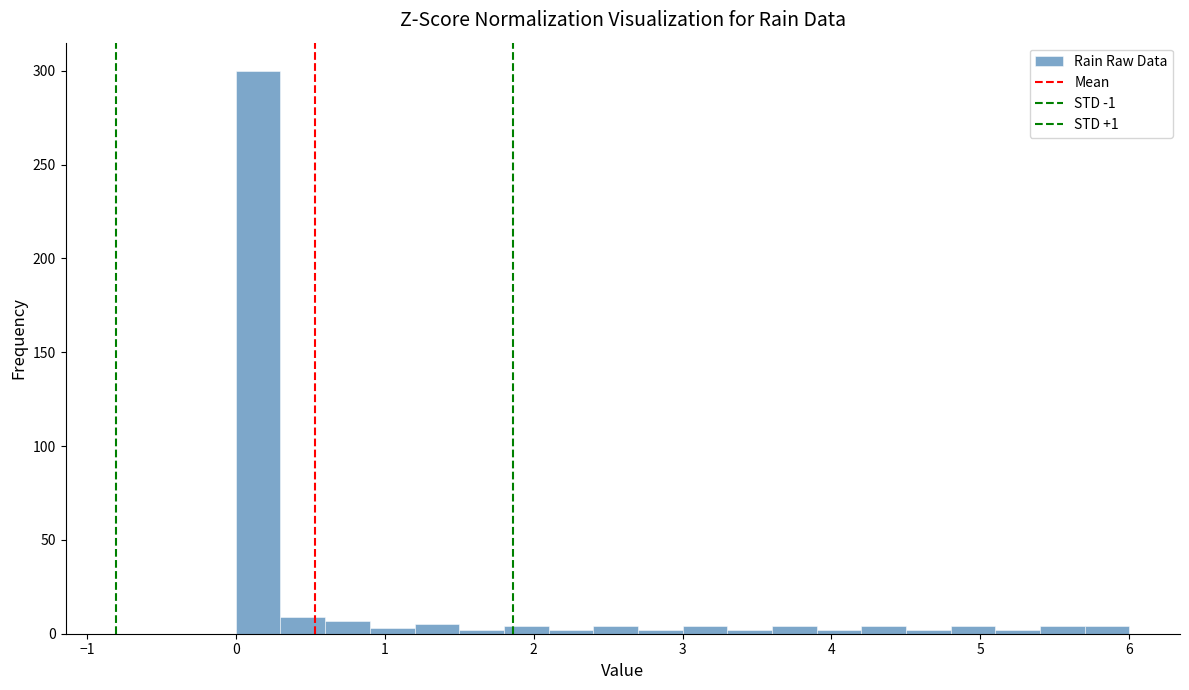

Read against the x-axis, roughly where is the centre of the tallest bar?

0.2